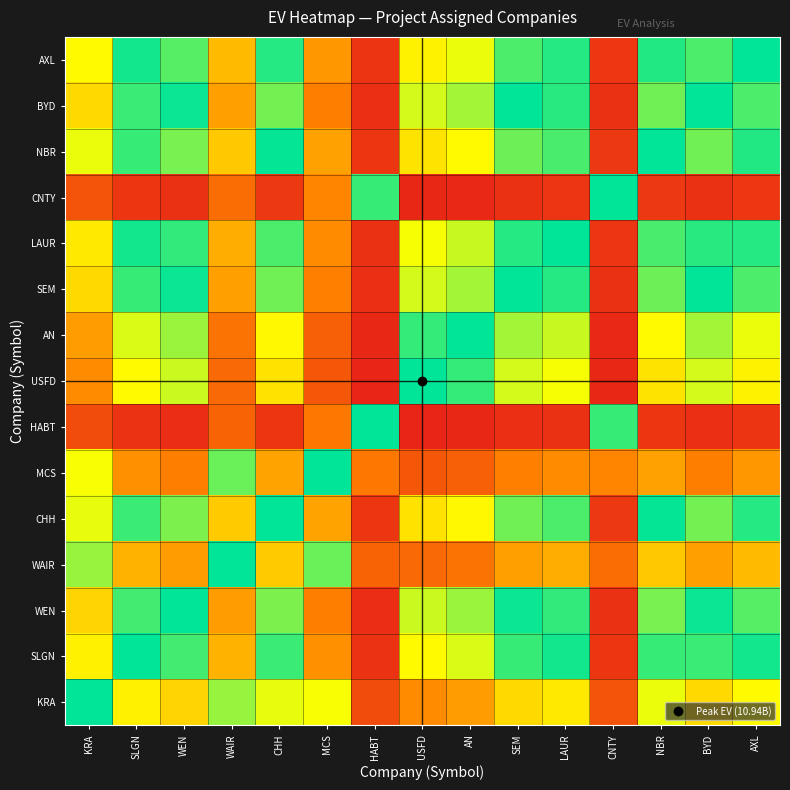

Reading right to left, extract all data points from this chart.

KRA: AXL=0.3	BYD=0.3	NBR=0.3	CNTY=0.9	LAUR=0.3	SEM=0.3	AN=0.2	USFD=0.2	HABT=0.9	MCS=0.7	CHH=0.3	WAIR=0.6	WEN=0.3	SLGN=0.3	KRA=0.5
SLGN: AXL=0.5	BYD=0.5	NBR=0.5	CNTY=1.0	LAUR=0.5	SEM=0.5	AN=0.4	USFD=0.3	HABT=1.0	MCS=0.8	CHH=0.5	WAIR=0.8	WEN=0.5	SLGN=0.5	KRA=0.7
WEN: AXL=0.6	BYD=0.5	NBR=0.6	CNTY=1.0	LAUR=0.5	SEM=0.5	AN=0.4	USFD=0.4	HABT=1.0	MCS=0.8	CHH=0.6	WAIR=0.8	WEN=0.5	SLGN=0.5	KRA=0.7
WAIR: AXL=0.2	BYD=0.2	NBR=0.3	CNTY=0.9	LAUR=0.2	SEM=0.2	AN=0.1	USFD=0.1	HABT=0.9	MCS=0.6	CHH=0.3	WAIR=0.5	WEN=0.2	SLGN=0.2	KRA=0.4
CHH: AXL=0.5	BYD=0.4	NBR=0.5	CNTY=0.9	LAUR=0.5	SEM=0.4	AN=0.3	USFD=0.3	HABT=1.0	MCS=0.8	CHH=0.5	WAIR=0.7	WEN=0.4	SLGN=0.5	KRA=0.7
MCS: AXL=0.2	BYD=0.2	NBR=0.2	CNTY=0.8	LAUR=0.2	SEM=0.2	AN=0.1	USFD=0.1	HABT=0.8	MCS=0.5	CHH=0.2	WAIR=0.4	WEN=0.2	SLGN=0.2	KRA=0.3
HABT: AXL=0.0	BYD=0.0	NBR=0.0	CNTY=0.5	LAUR=0.0	SEM=0.0	AN=0.0	USFD=0.0	HABT=0.5	MCS=0.2	CHH=0.0	WAIR=0.1	WEN=0.0	SLGN=0.0	KRA=0.1
USFD: AXL=0.7	BYD=0.6	NBR=0.7	CNTY=1.0	LAUR=0.7	SEM=0.6	AN=0.5	USFD=0.5	HABT=1.0	MCS=0.9	CHH=0.7	WAIR=0.9	WEN=0.6	SLGN=0.7	KRA=0.8
AN: AXL=0.7	BYD=0.6	NBR=0.7	CNTY=1.0	LAUR=0.6	SEM=0.6	AN=0.5	USFD=0.5	HABT=1.0	MCS=0.9	CHH=0.7	WAIR=0.9	WEN=0.6	SLGN=0.6	KRA=0.8
SEM: AXL=0.5	BYD=0.5	NBR=0.6	CNTY=1.0	LAUR=0.5	SEM=0.5	AN=0.4	USFD=0.4	HABT=1.0	MCS=0.8	CHH=0.6	WAIR=0.8	WEN=0.5	SLGN=0.5	KRA=0.7
LAUR: AXL=0.5	BYD=0.5	NBR=0.5	CNTY=1.0	LAUR=0.5	SEM=0.5	AN=0.4	USFD=0.3	HABT=1.0	MCS=0.8	CHH=0.5	WAIR=0.8	WEN=0.5	SLGN=0.5	KRA=0.7
CNTY: AXL=0.0	BYD=0.0	NBR=0.1	CNTY=0.5	LAUR=0.0	SEM=0.0	AN=0.0	USFD=0.0	HABT=0.5	MCS=0.2	CHH=0.1	WAIR=0.1	WEN=0.0	SLGN=0.0	KRA=0.1
NBR: AXL=0.5	BYD=0.4	NBR=0.5	CNTY=0.9	LAUR=0.5	SEM=0.4	AN=0.3	USFD=0.3	HABT=1.0	MCS=0.8	CHH=0.5	WAIR=0.7	WEN=0.4	SLGN=0.5	KRA=0.7
BYD: AXL=0.6	BYD=0.5	NBR=0.6	CNTY=1.0	LAUR=0.5	SEM=0.5	AN=0.4	USFD=0.4	HABT=1.0	MCS=0.8	CHH=0.6	WAIR=0.8	WEN=0.5	SLGN=0.5	KRA=0.7
AXL: AXL=0.5	BYD=0.4	NBR=0.5	CNTY=1.0	LAUR=0.5	SEM=0.5	AN=0.3	USFD=0.3	HABT=1.0	MCS=0.8	CHH=0.5	WAIR=0.8	WEN=0.4	SLGN=0.5	KRA=0.7